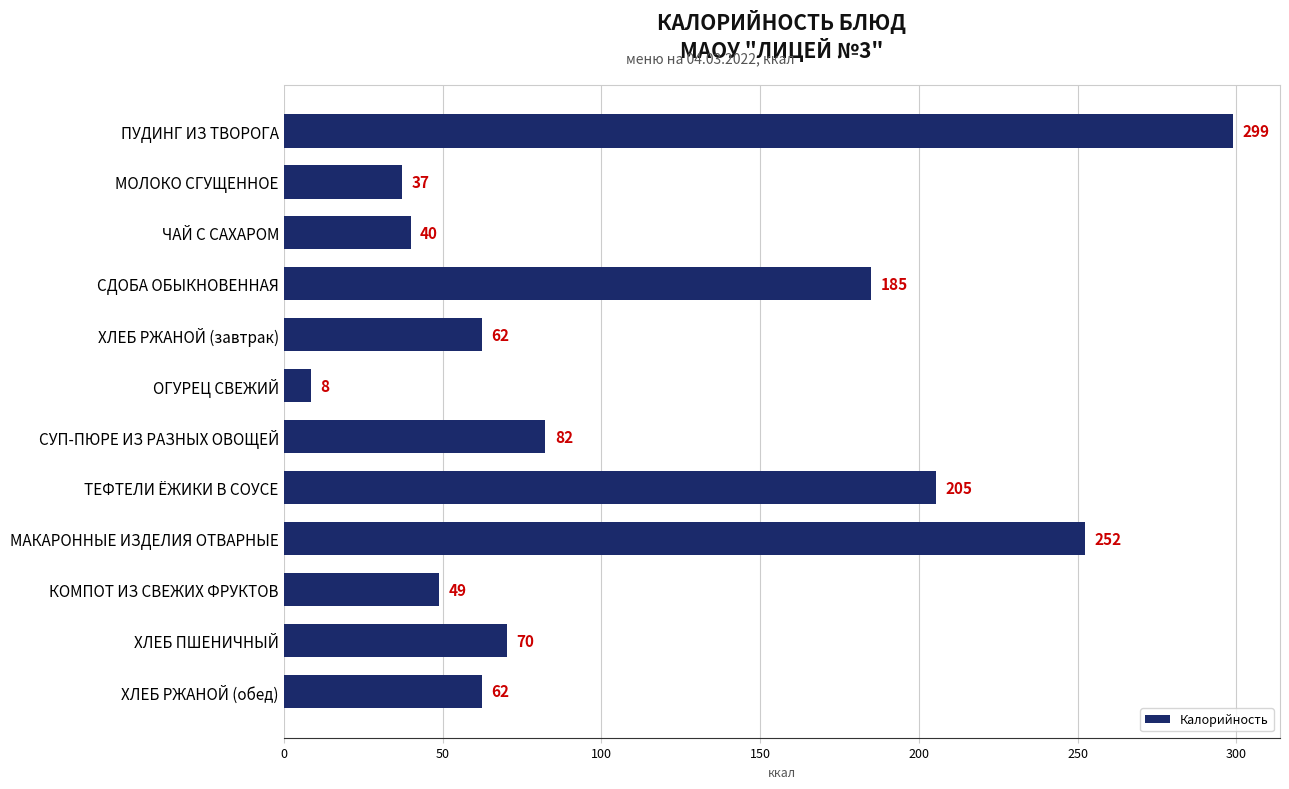

What is the approximate value at ПУДИНГ ИЗ ТВОРОГА?

298.8